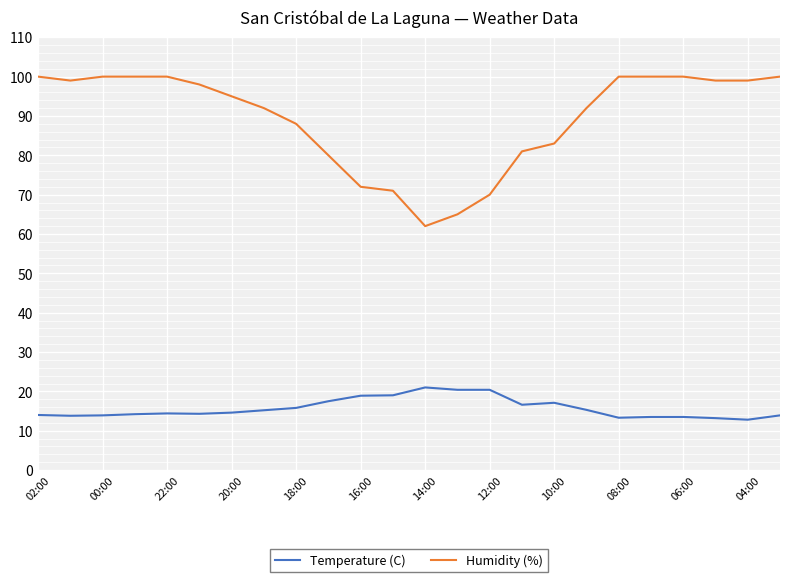

Which series has the largest range (max minus min)?

Humidity (%)